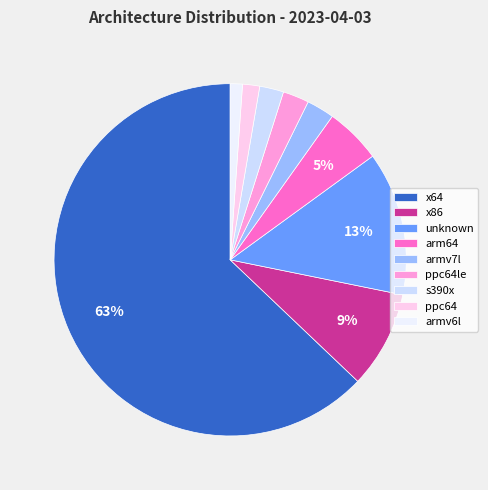

Count the number of slices in the pie.

9